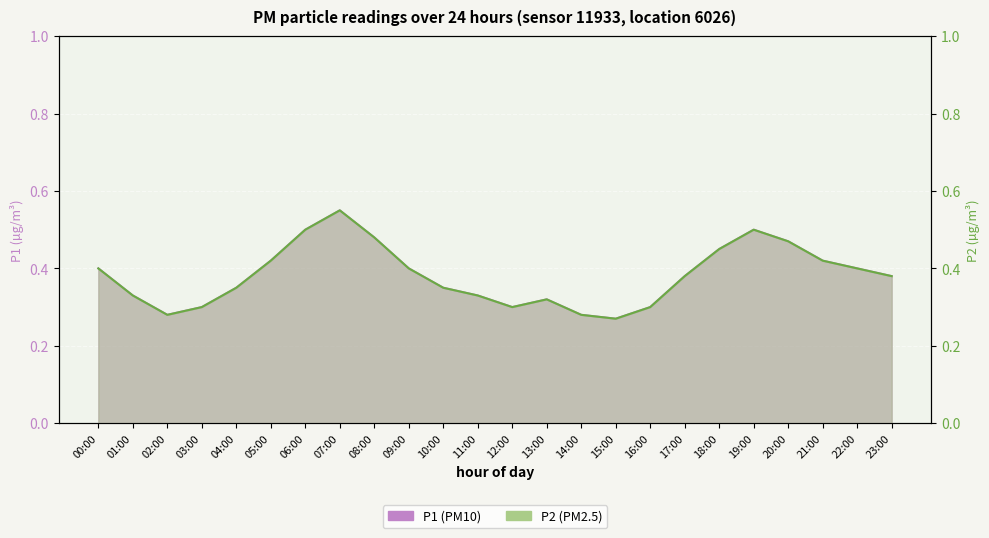

True or false: P2 and P1 cross at least once.

False